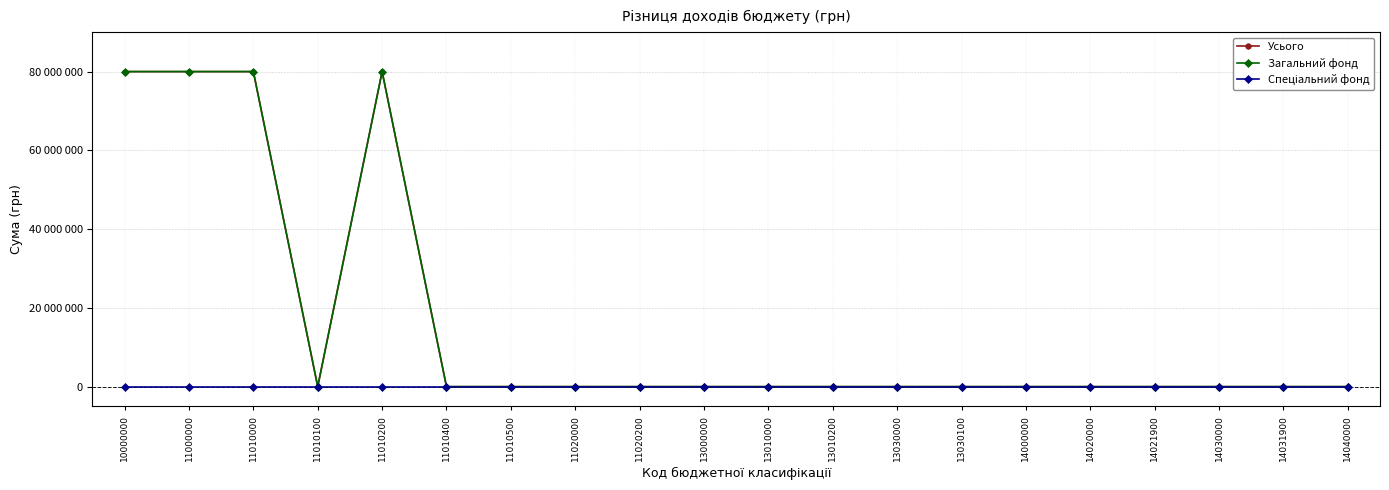

Which series has the largest total across all categories?

Усього